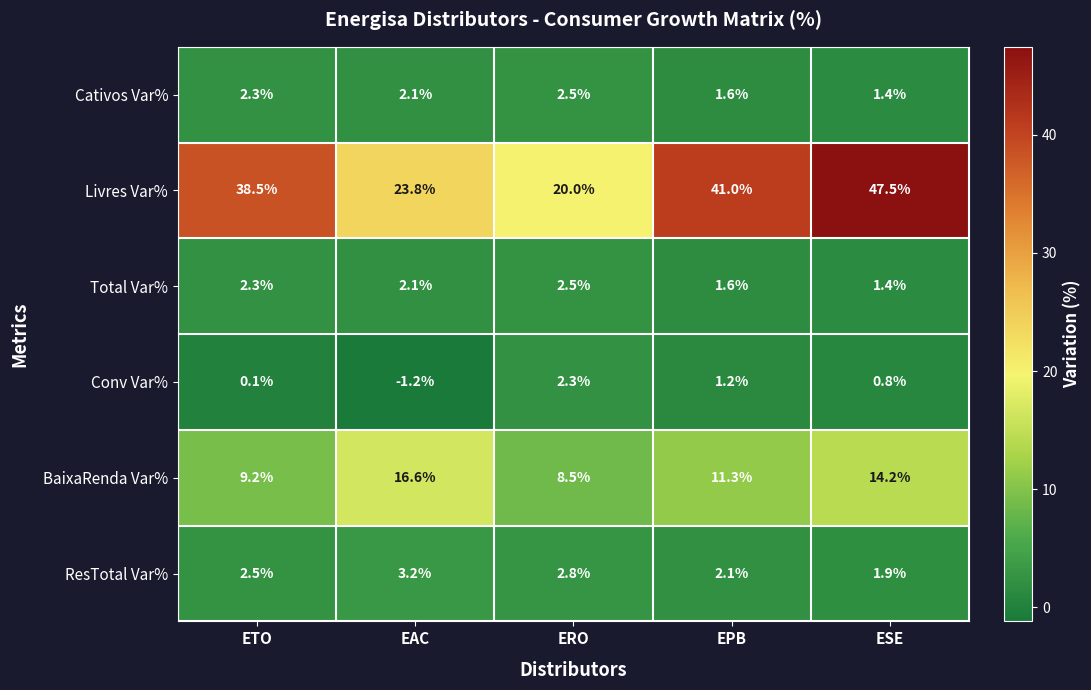

What is the total value across all series at ERO?

38.6